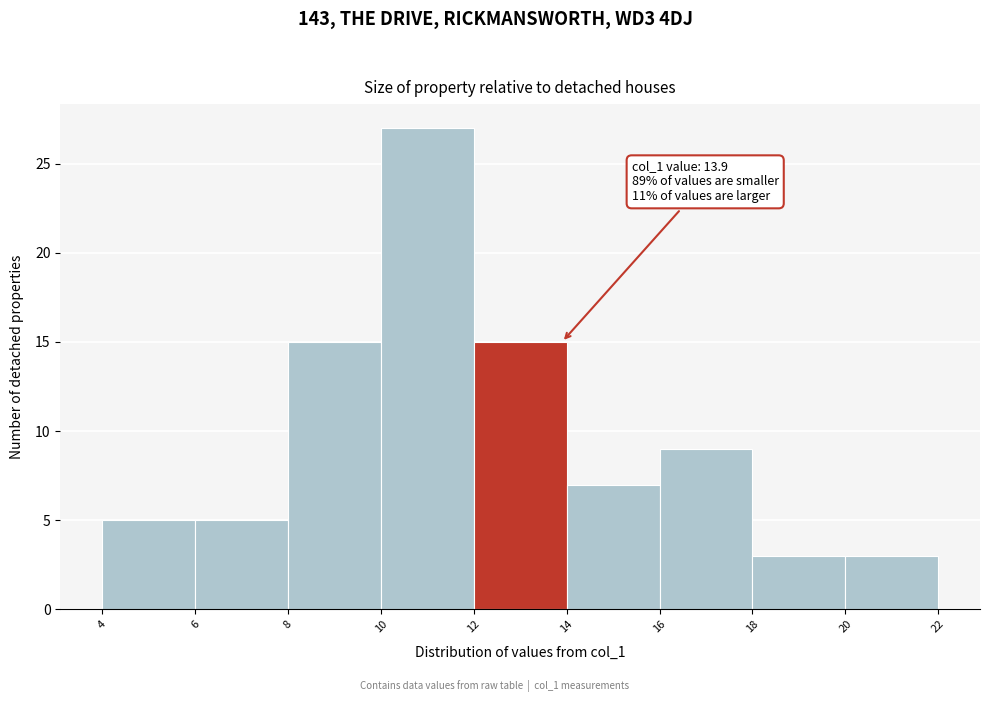

Which range on the x-axis has the tallest bar?

10 to 12